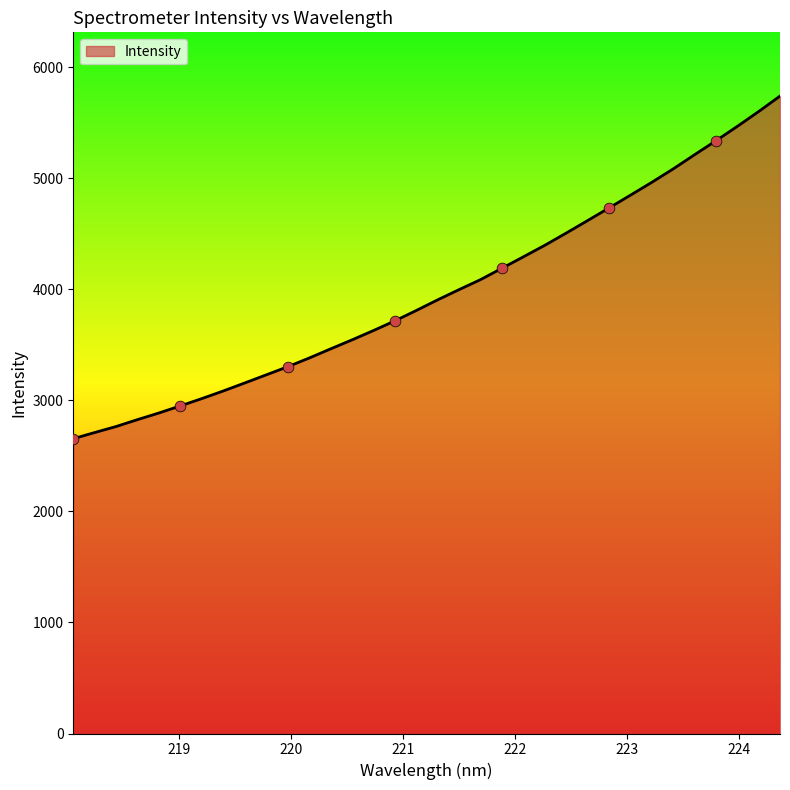

What is the difference between the maximum and minimum values?

3085.6